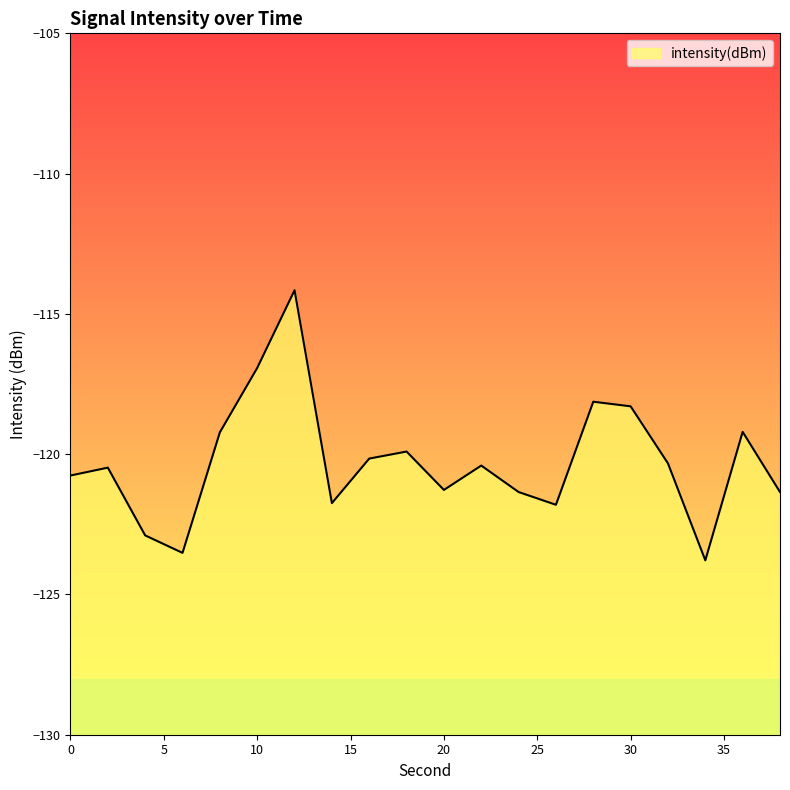

How many points are lower than both their immediate neighbors (excluding endpoints)?

5